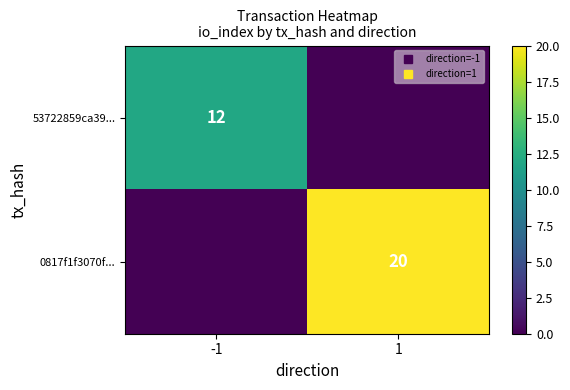

Which series has the largest total across all categories?

0817f1f3070f...